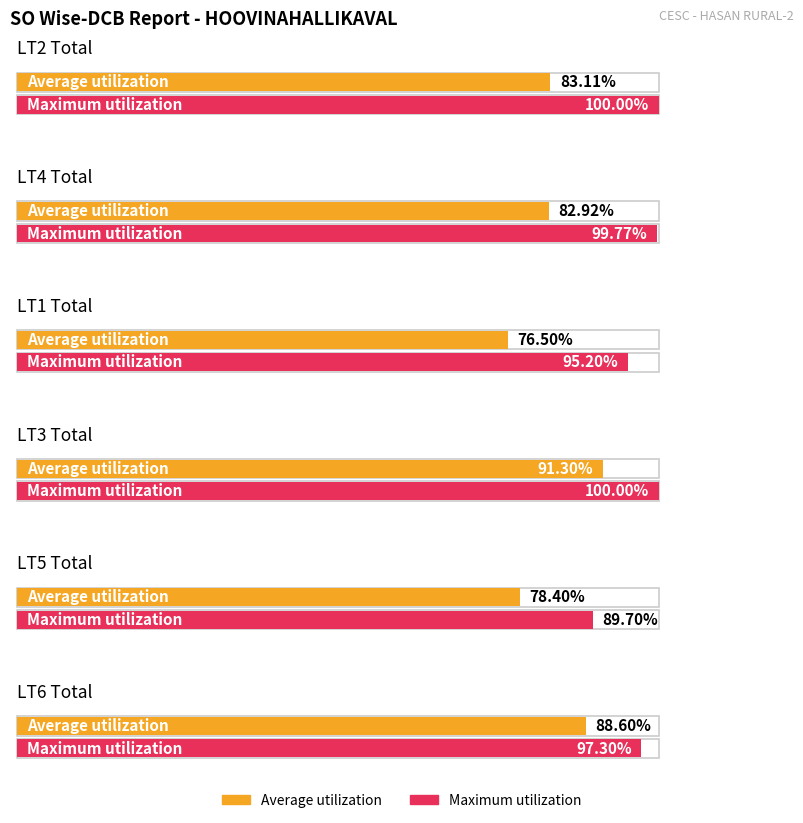

What is the spread (max minus min) of values at LT1 Total?

18.7